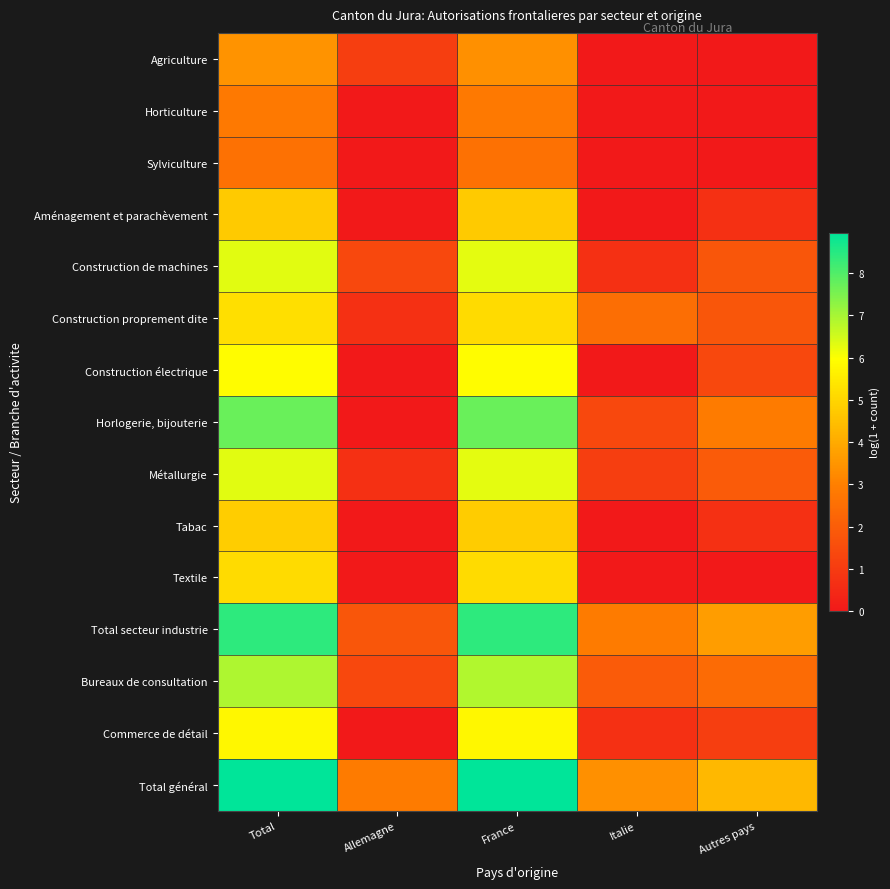

Which category has the lowest value across all series?

Italie